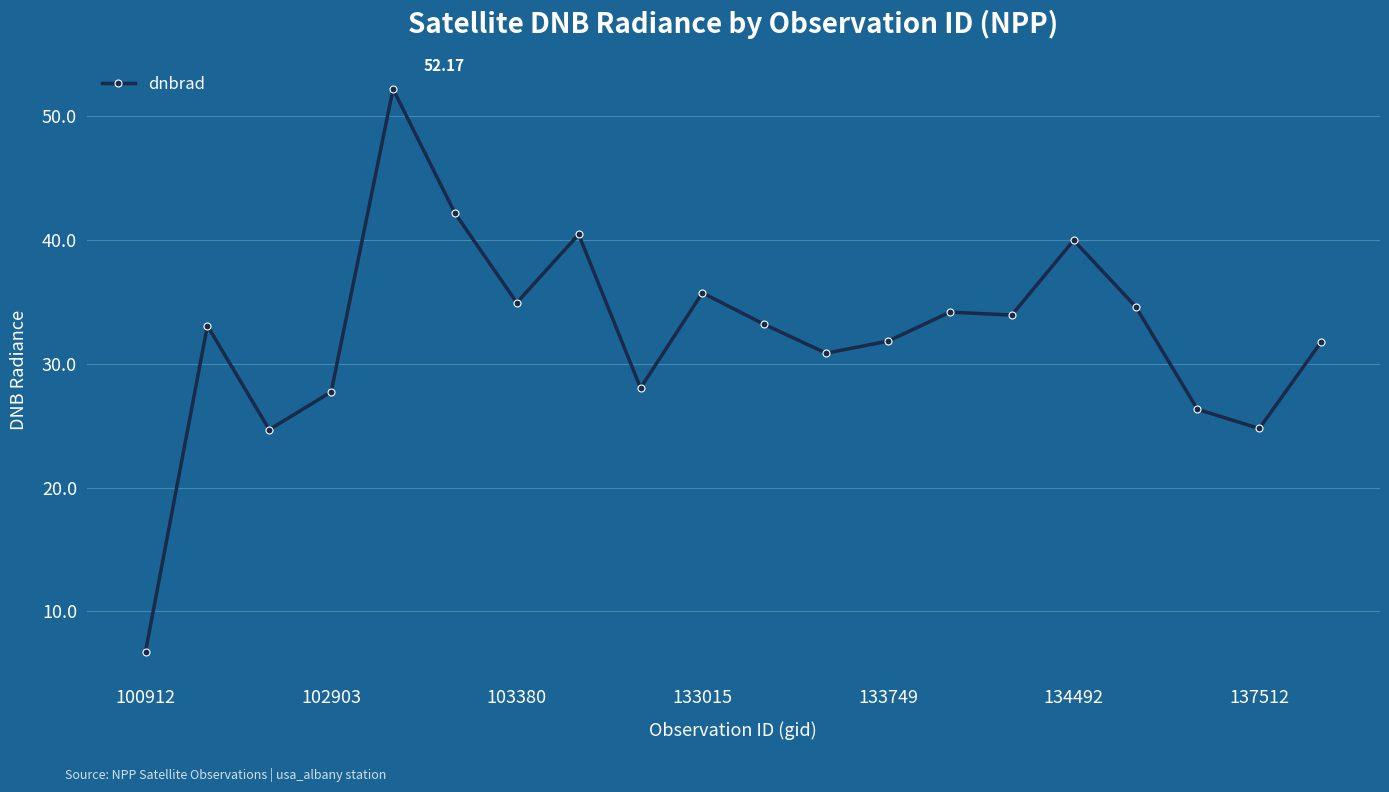

What is the minimum value shown in the chart?

6.8